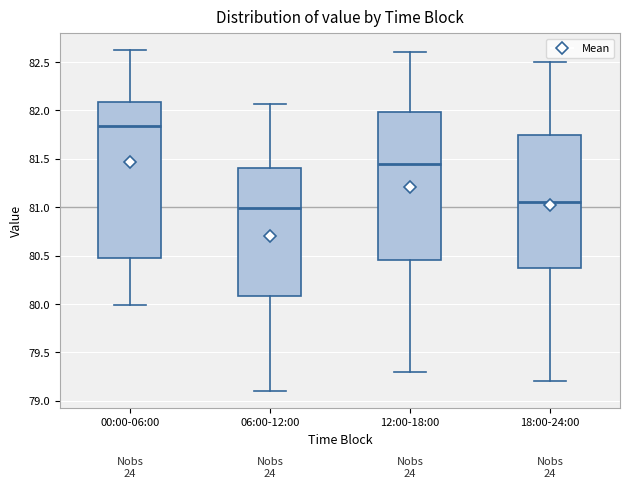

Reading left to right, transcribe this box plot: for each box, give where its median line is, the range the box spans, and where its two whiskers end, as read against the y-axis. The values are not printed on the chart, so give them approximately, as read against the axis.

00:00-06:00: median 81.85, box 80.50 to 82.10, whiskers 80.00 to 82.60
06:00-12:00: median 81.00, box 80.10 to 81.40, whiskers 79.10 to 82.05
12:00-18:00: median 81.45, box 80.45 to 82.00, whiskers 79.30 to 82.60
18:00-24:00: median 81.05, box 80.40 to 81.75, whiskers 79.20 to 82.50